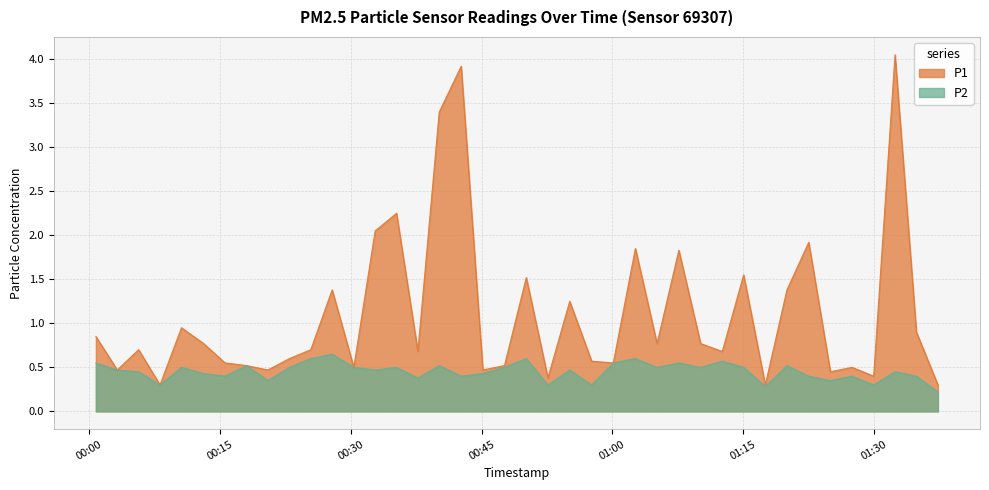

What is the maximum value shown in the chart?

4.0